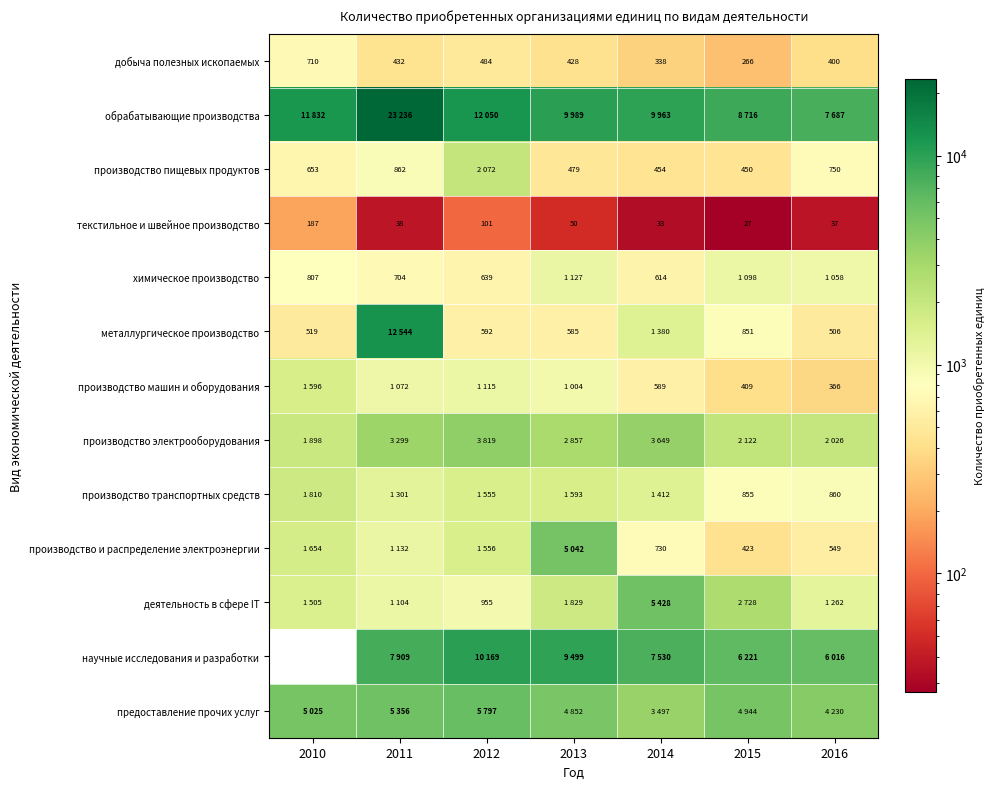

The производство и распределение электроэнергии series shows 730 at 2014. True or false?

True